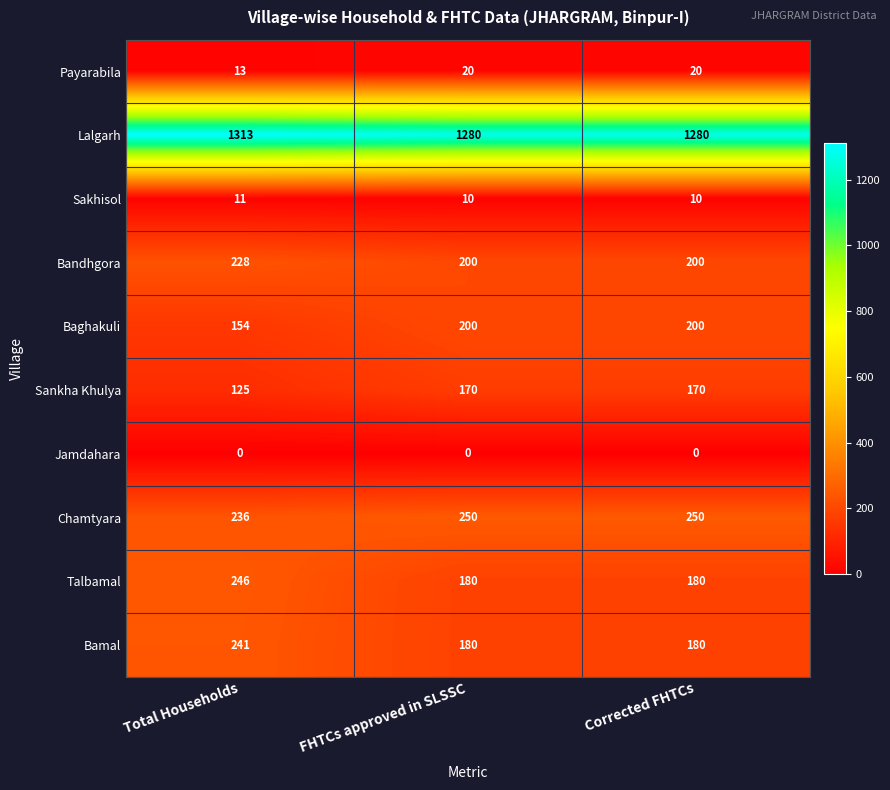

Between Total Households and FHTCs approved in SLSSC, which series saw the biggest shift?

Talbamal